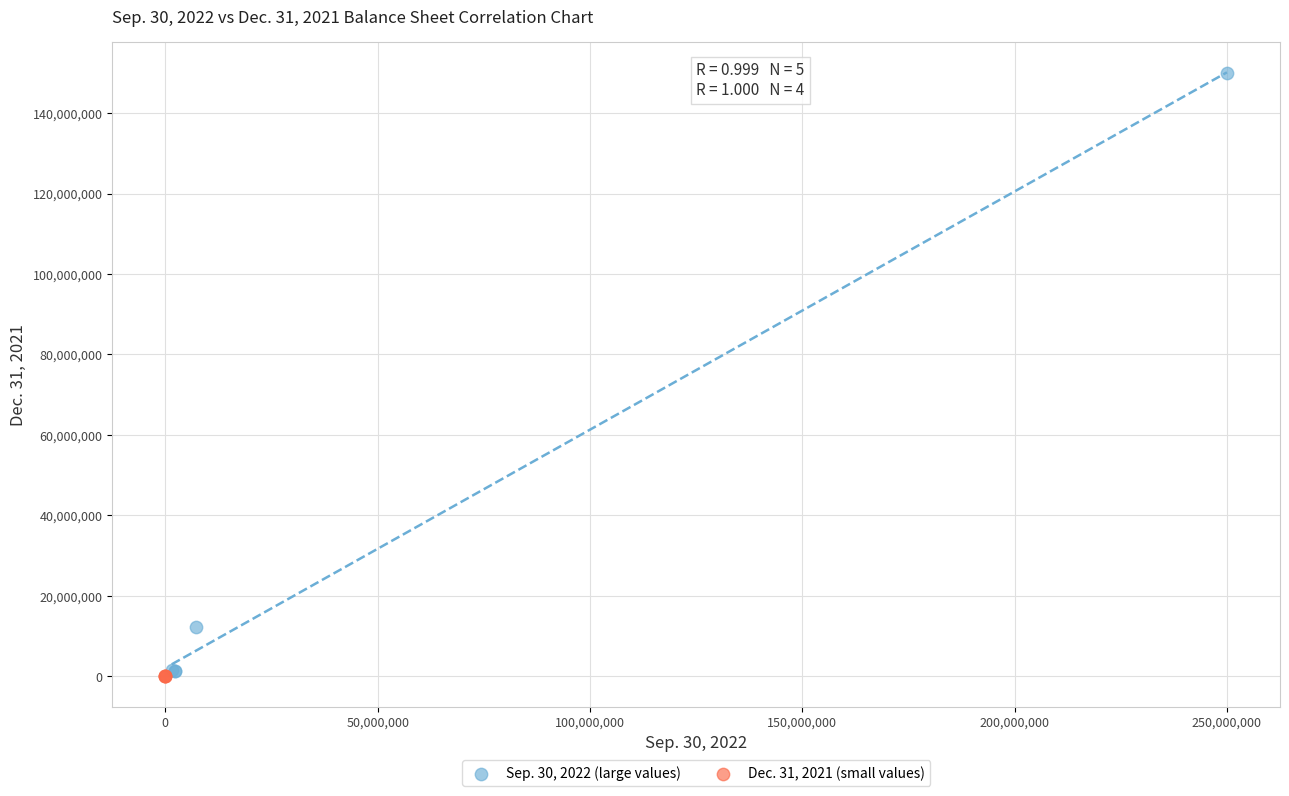

Which series contains the highest Y value?

Sep. 30, 2022 (large values)